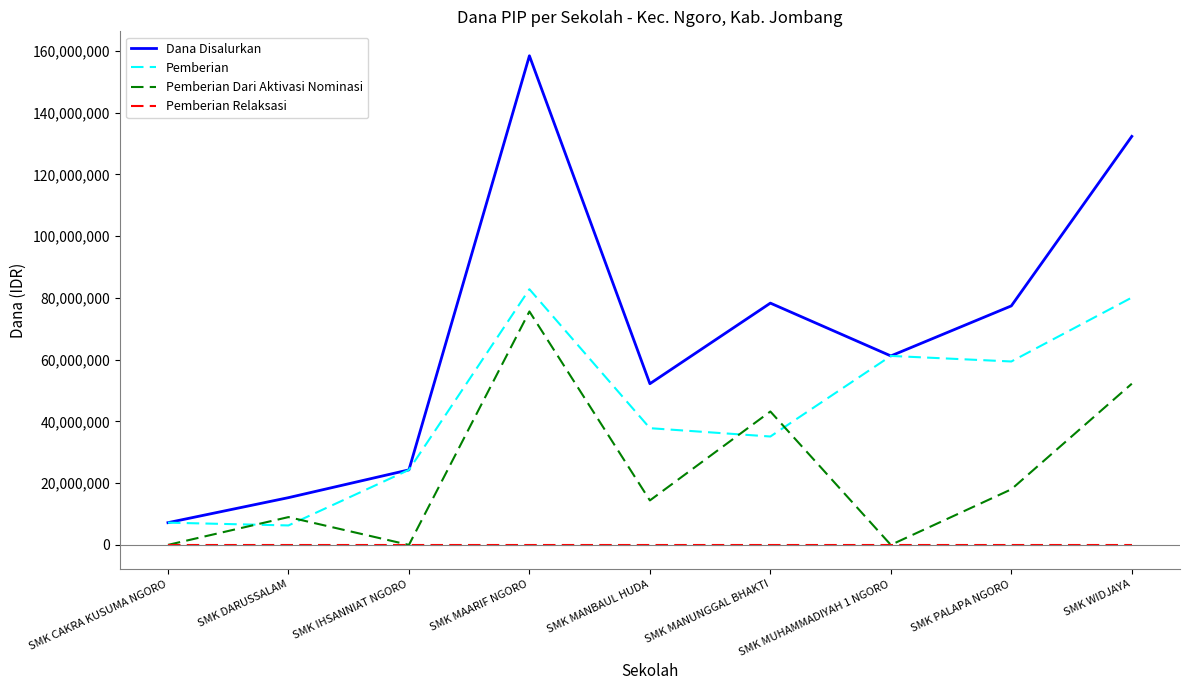

Between SMK MANUNGGAL BHAKTI and SMK MUHAMMADIYAH 1 NGORO, which series saw the biggest shift?

Pemberian Dari Aktivasi Nominasi